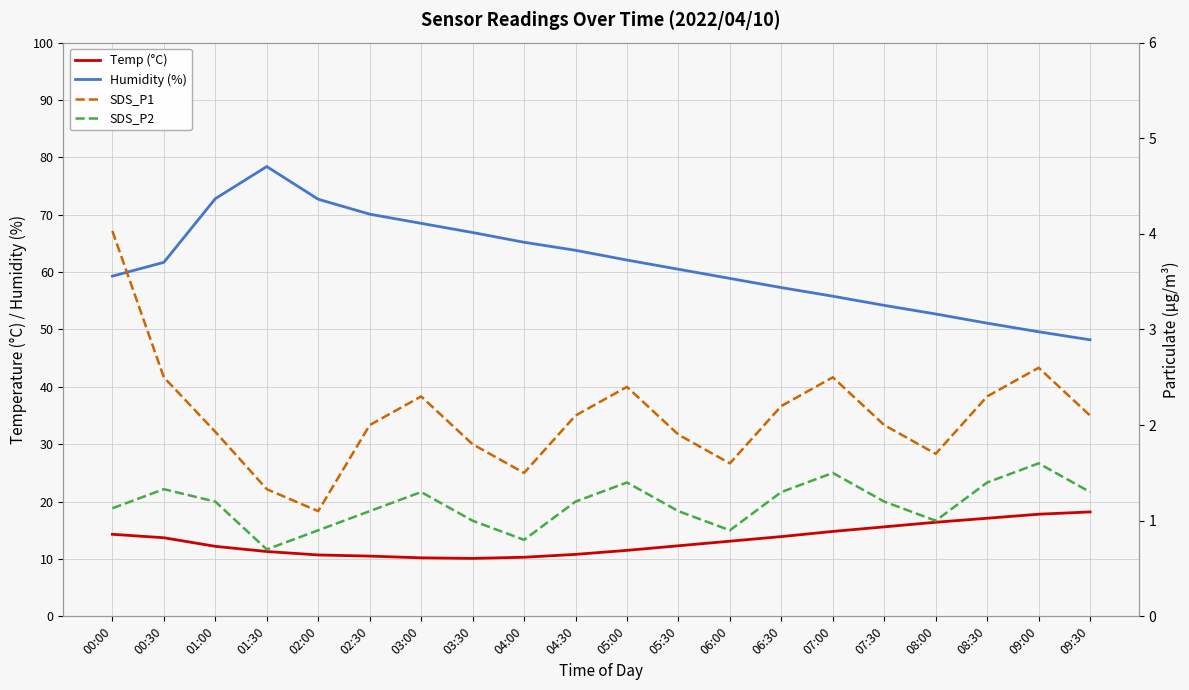

Rank the categories by SDS_P2 value from highest to lowest.

09:00, 07:00, 05:00, 08:30, 00:30, 03:00, 06:30, 09:30, 01:00, 04:30, 07:30, 00:00, 02:30, 05:30, 03:30, 08:00, 02:00, 06:00, 04:00, 01:30